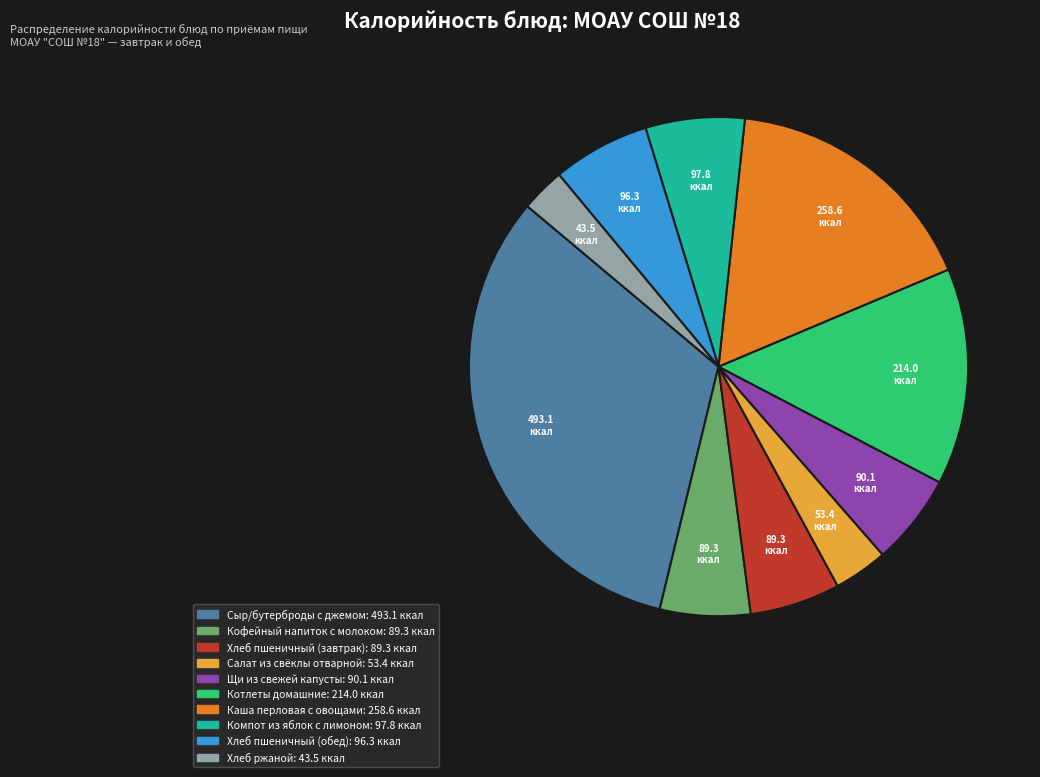

Does any single category account for the majority?

No